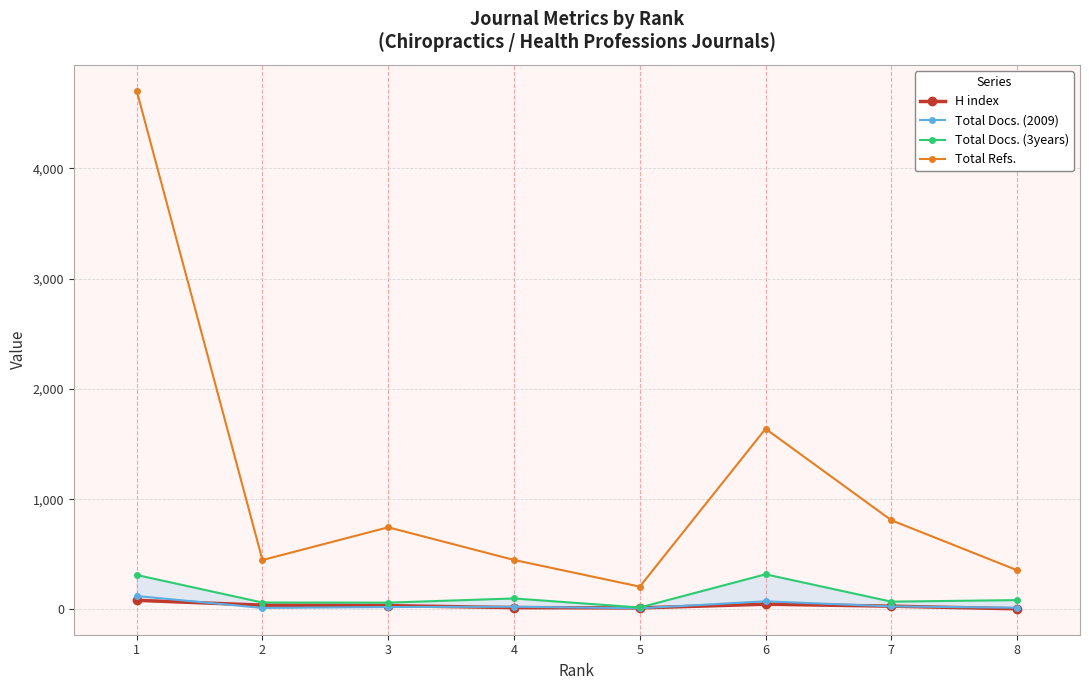

What is the difference between the second highest and minimum values in the Total Docs. (2009) series?

63